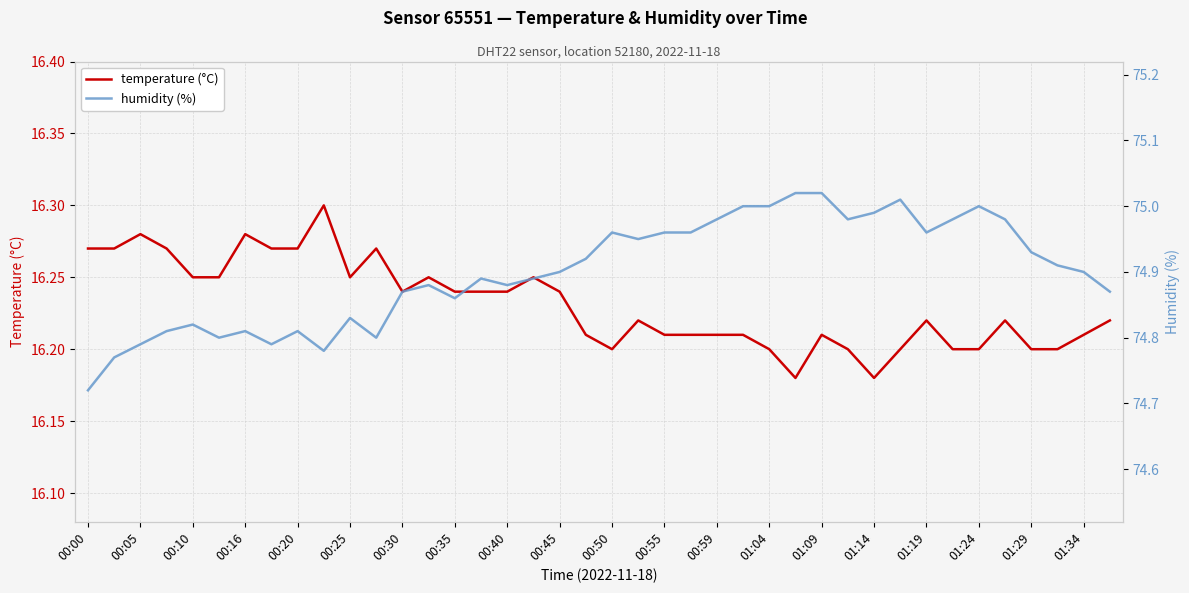

Reading left to right, what are all the values shown in this chart?

temperature (°C): 16.3	16.3	16.3	16.3	16.2	16.2	16.3	16.3	16.3	16.3	16.2	16.3	16.2	16.2	16.2	16.2	16.2	16.2	16.2	16.2	16.2	16.2	16.2	16.2	16.2	16.2	16.2	16.2	16.2	16.2	16.2	16.2	16.2	16.2	16.2	16.2	16.2	16.2	16.2	16.2
humidity (%): 74.7	74.8	74.8	74.8	74.8	74.8	74.8	74.8	74.8	74.8	74.8	74.8	74.9	74.9	74.9	74.9	74.9	74.9	74.9	74.9	75.0	75.0	75.0	75.0	75.0	75.0	75.0	75.0	75.0	75.0	75.0	75.0	75.0	75.0	75.0	75.0	74.9	74.9	74.9	74.9